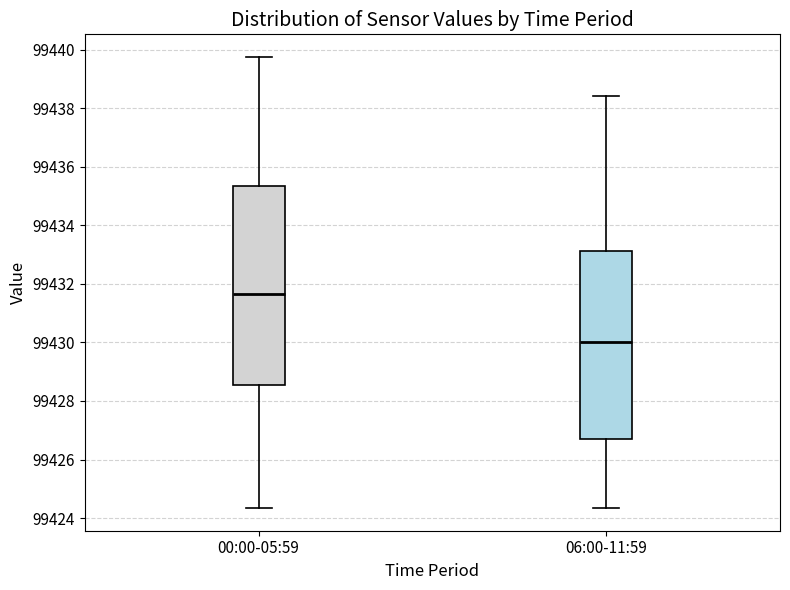

Which box has the lowest median line?

06:00-11:59